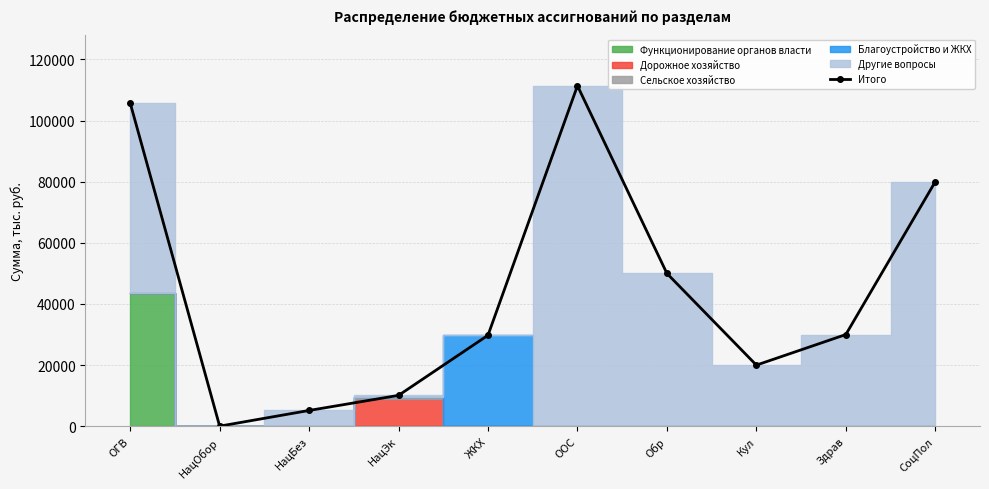

What is the change in value from Кул to Здрав?

+10000.0